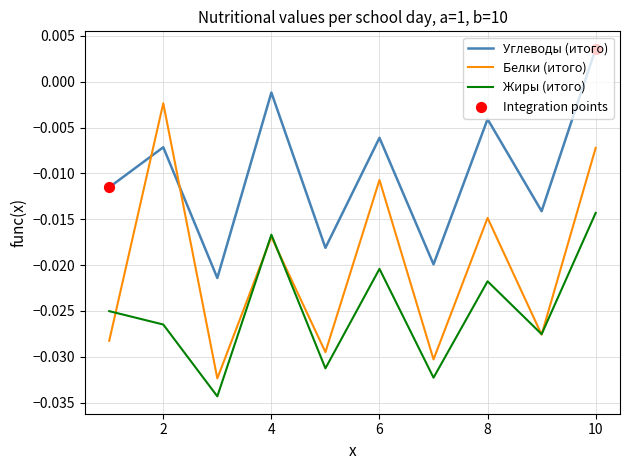

List the series in order of their peak value, lowest first.

Жиры (итого), Белки (итого), Углеводы (итого)